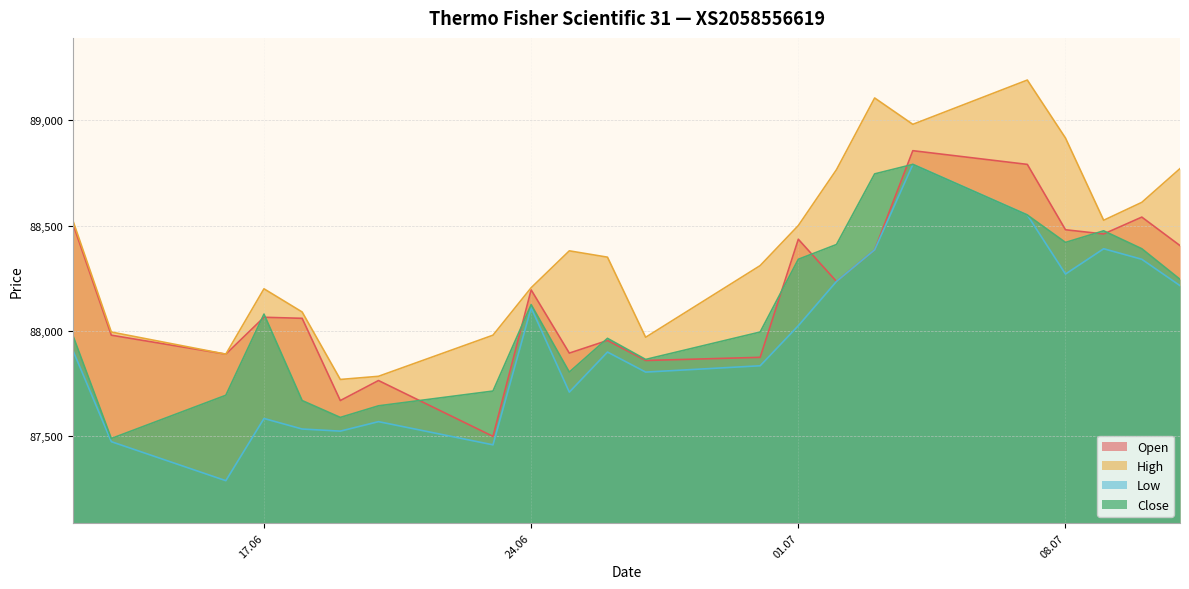

The value of Close at 09.07.2025 is 59064. True or false?

False